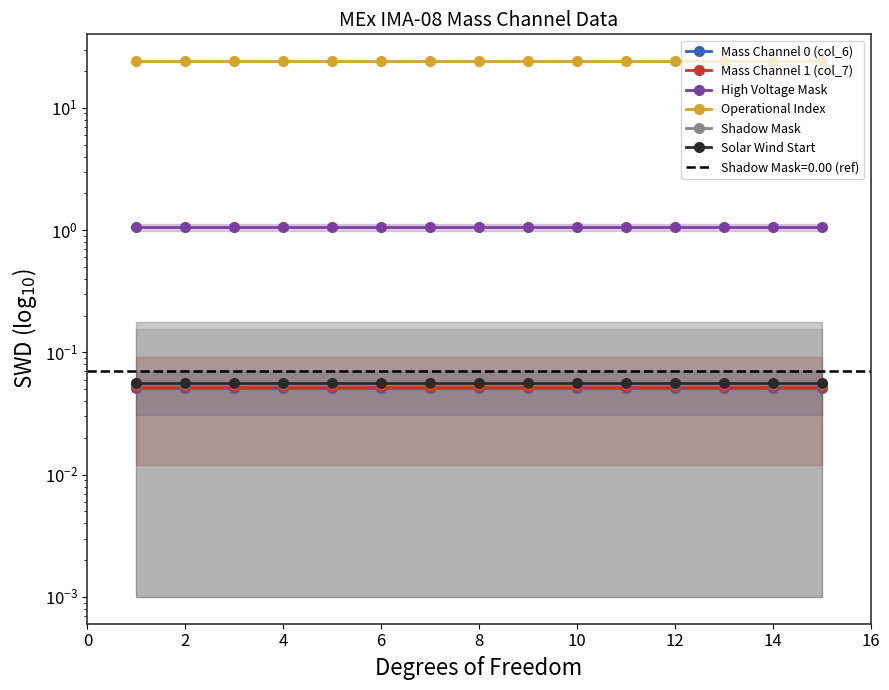

True or false: Mass Channel 0 (col_6) and Solar Wind Start cross at least once.

False